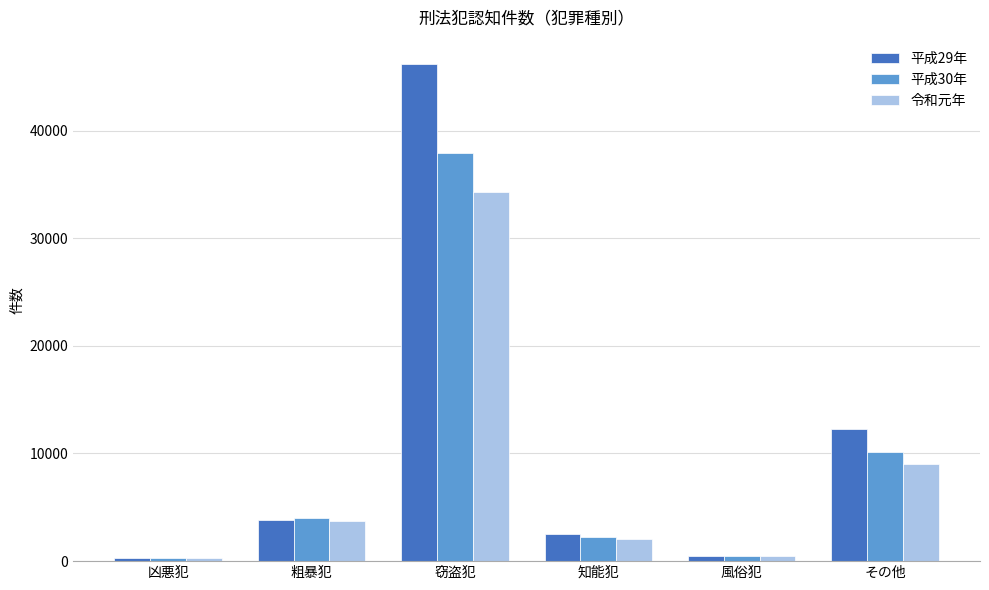

True or false: 平成30年 has a value of 37922 at 窃盗犯.

True